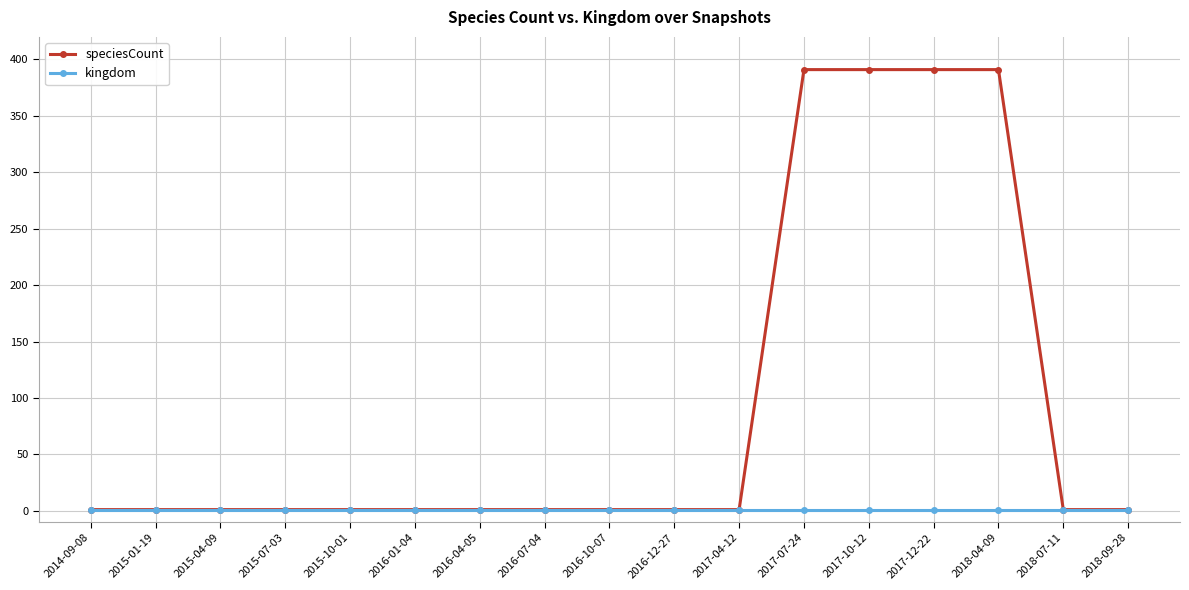

Rank the series by their average value, from lowest to highest.

kingdom, speciesCount